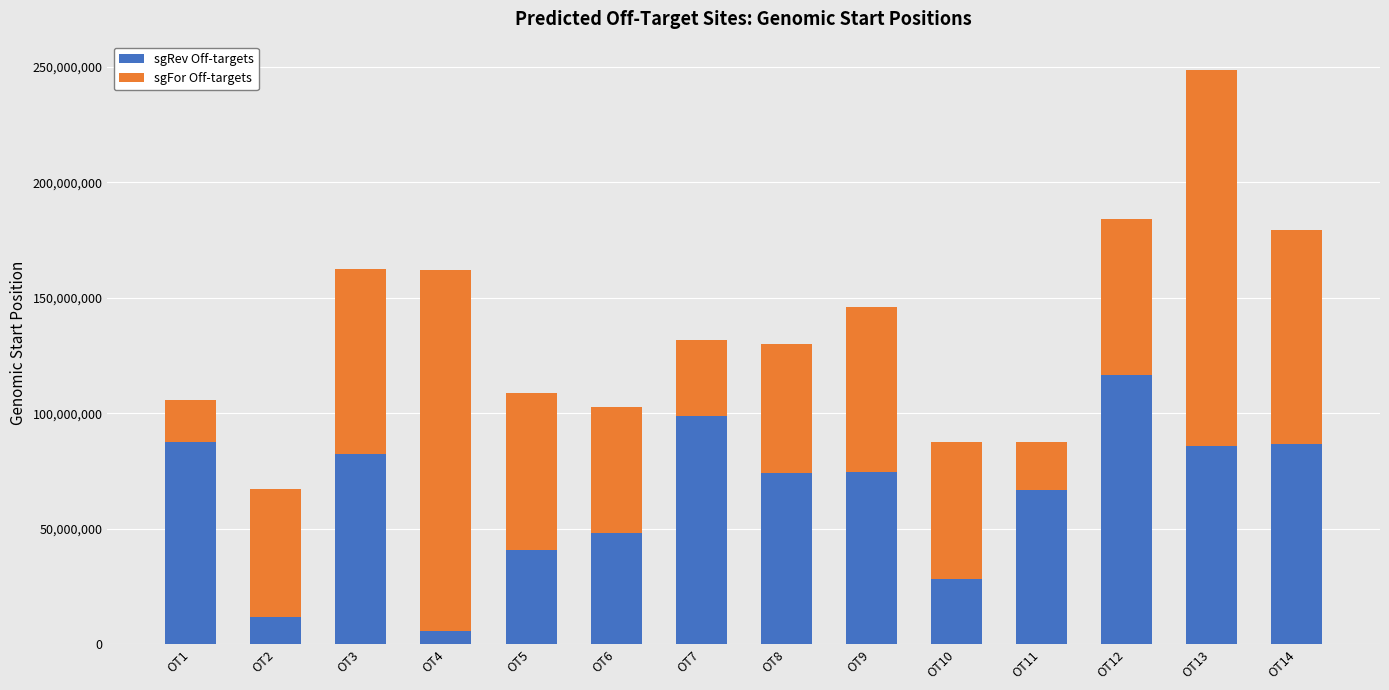

At which category is the sum across all series the highest?

OT13